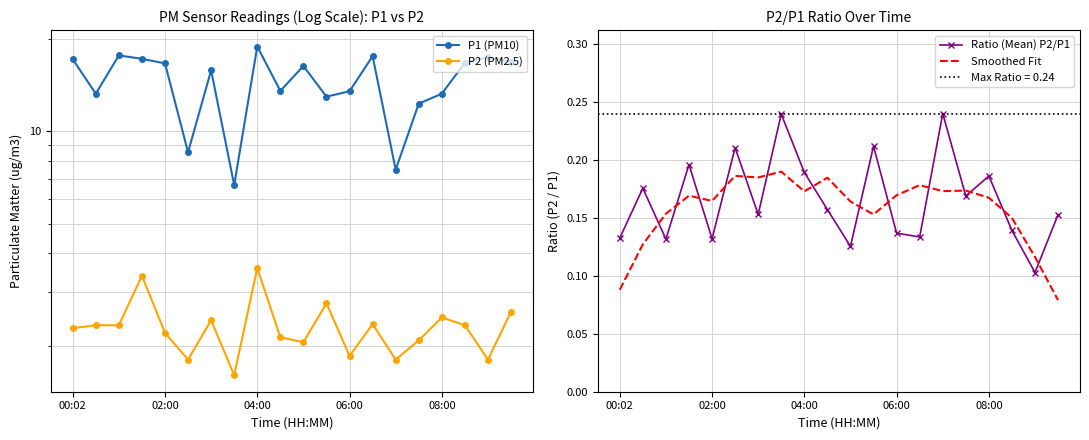

True or false: Smoothed Fit and Ratio (Mean) P2/P1 intersect in this chart.

True